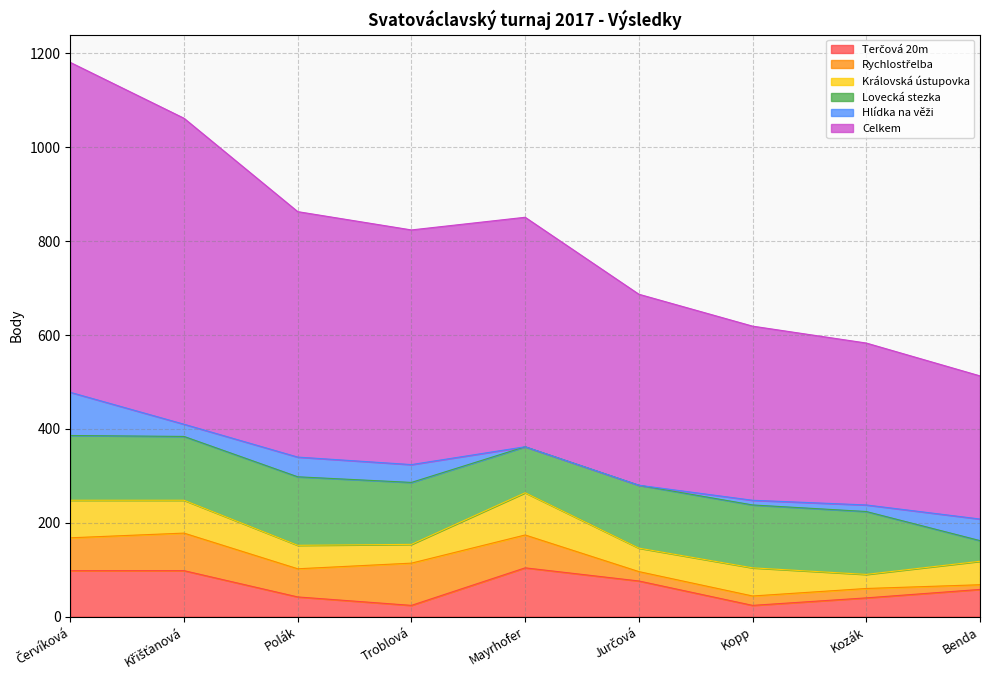

Between Mayrhofer and Jurčová, which is larger?

Mayrhofer